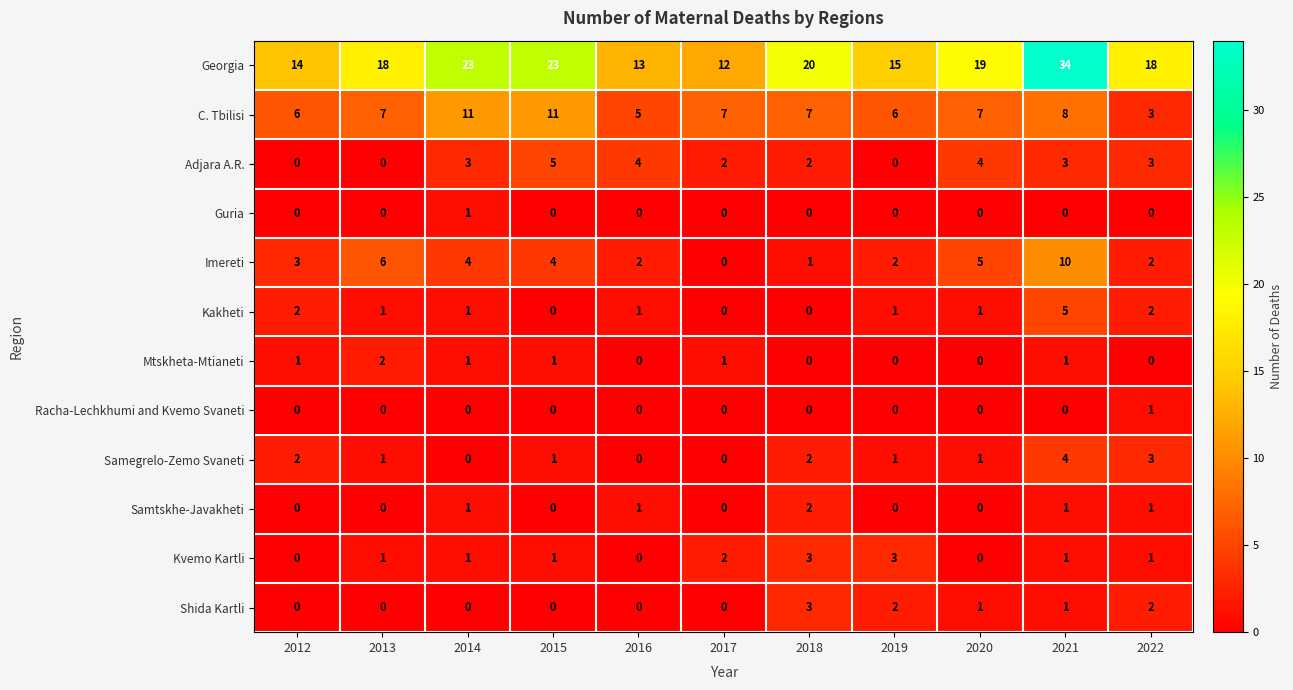

What is the spread (max minus min) of values at 2017?

12